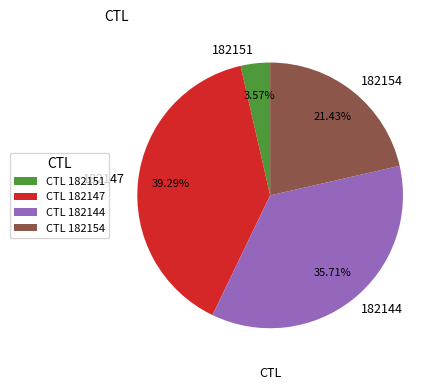

To the nearest percent, what is the combined percentage of 182147 and 182144?

75%